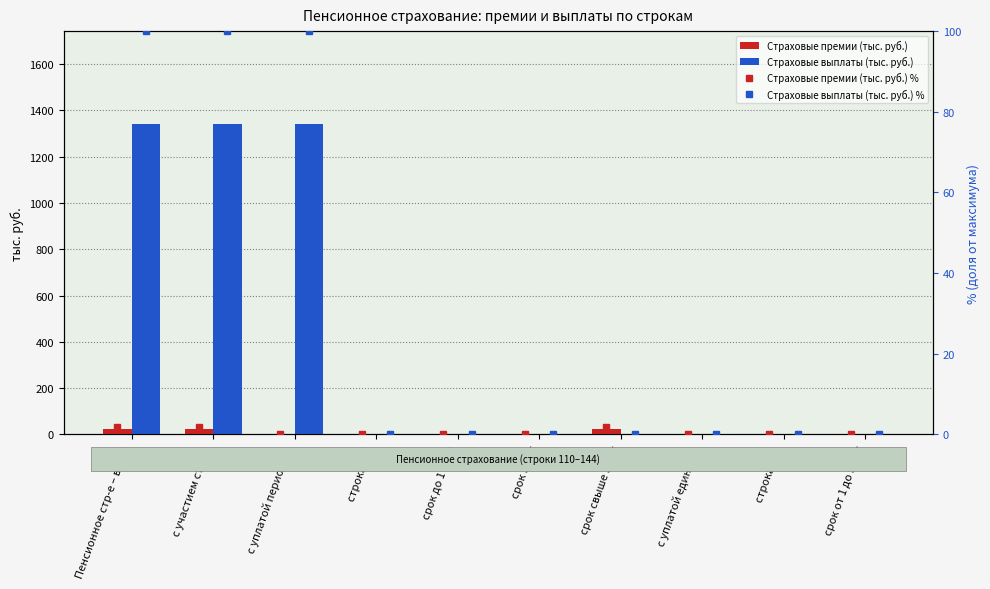

The Страховые выплаты (тыс. руб.) series shows 636.3 at с уплатой единовр.. True or false?

False